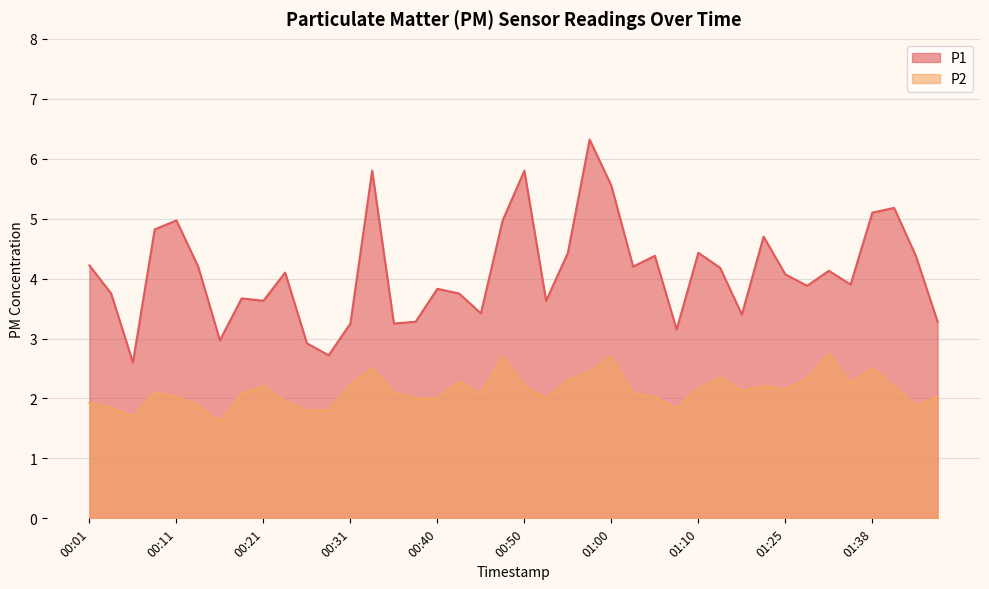

Where does the P1 series first go above 4?

00:01